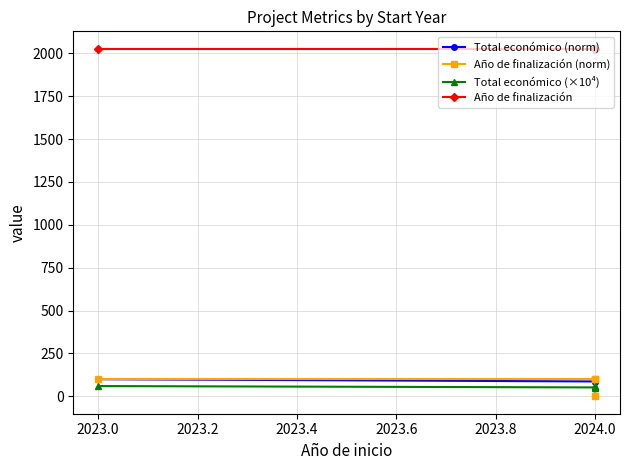

True or false: Total económico (norm) has more than 1 points higher than both neighbors.

False